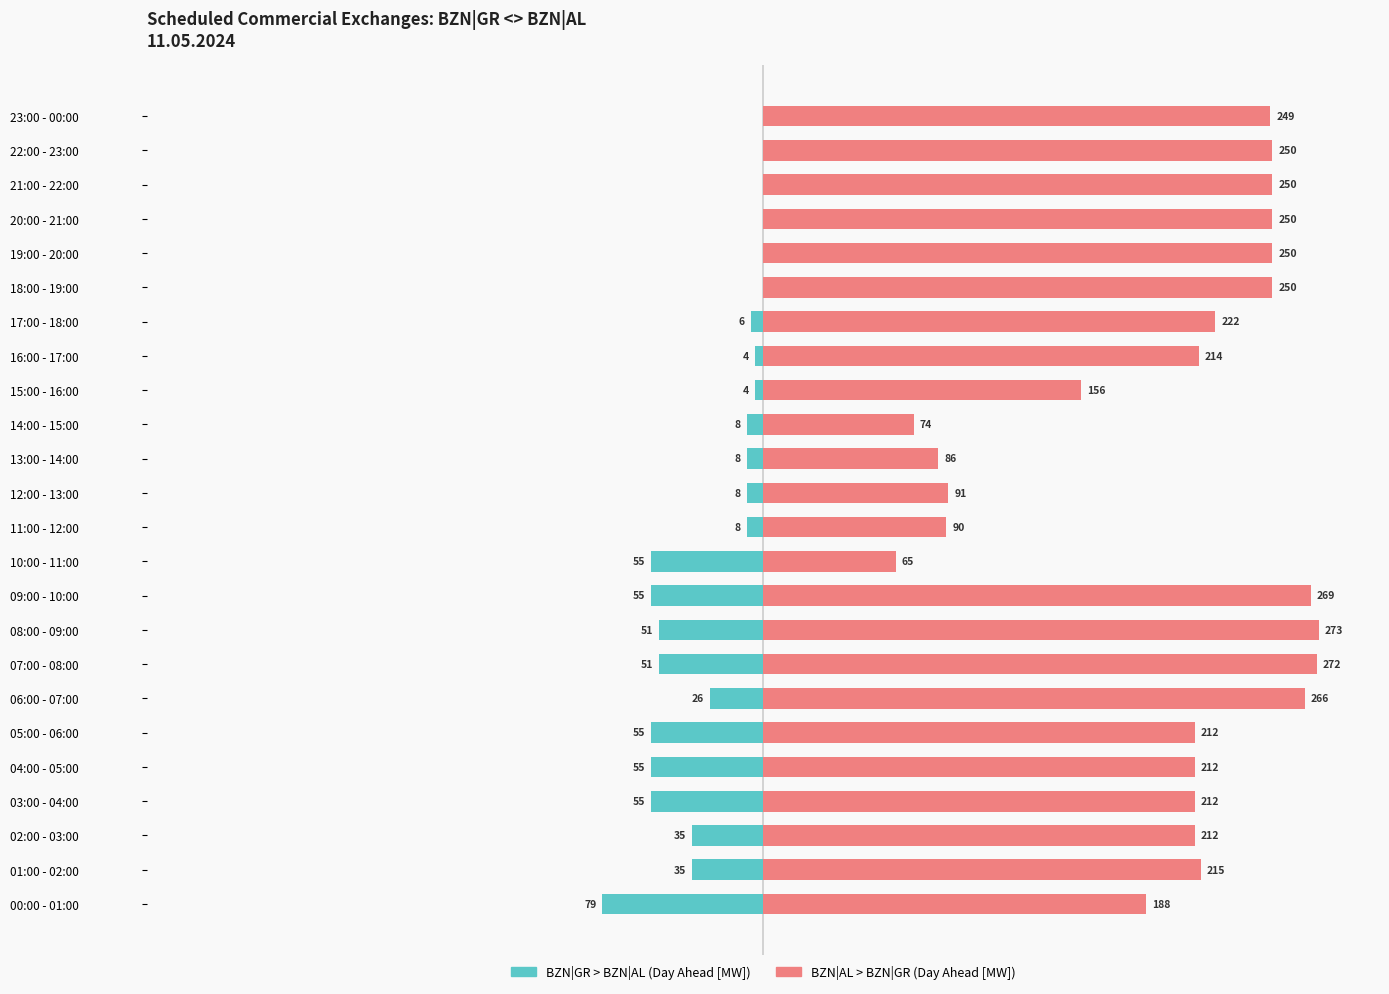

The BZN|GR > BZN|AL (Day Ahead [MW]) series shows 0 at 21:00 - 22:00. True or false?

True